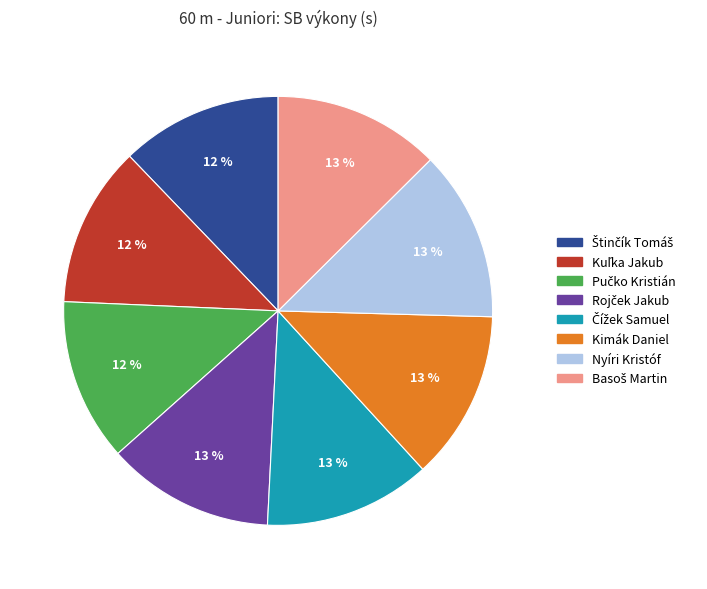

Count the number of slices in the pie.

8